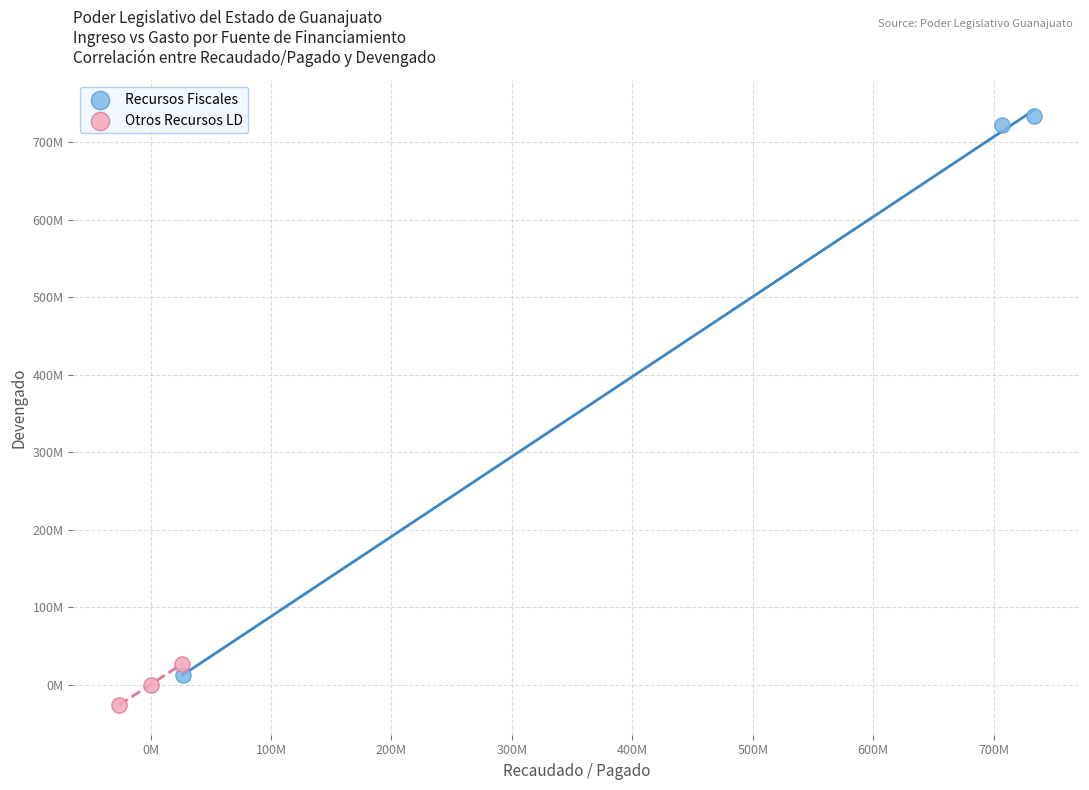

What are all the series names shown in the legend?

Recursos Fiscales, Otros Recursos LD